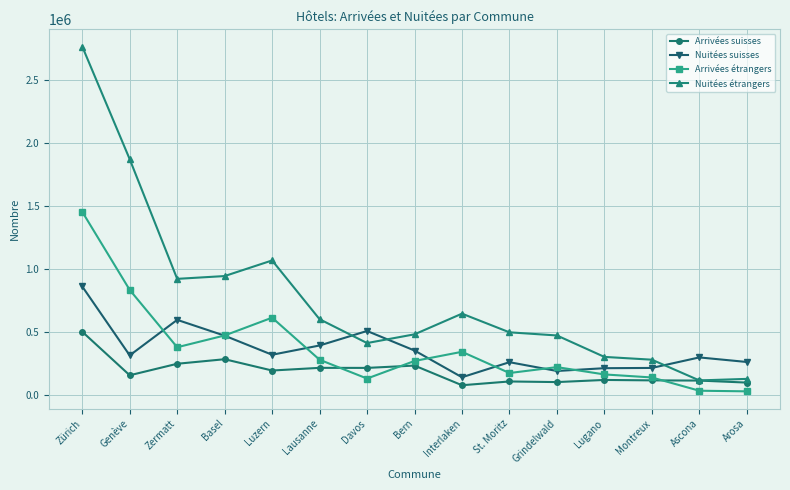

What is the greatest value displayed?

2766753